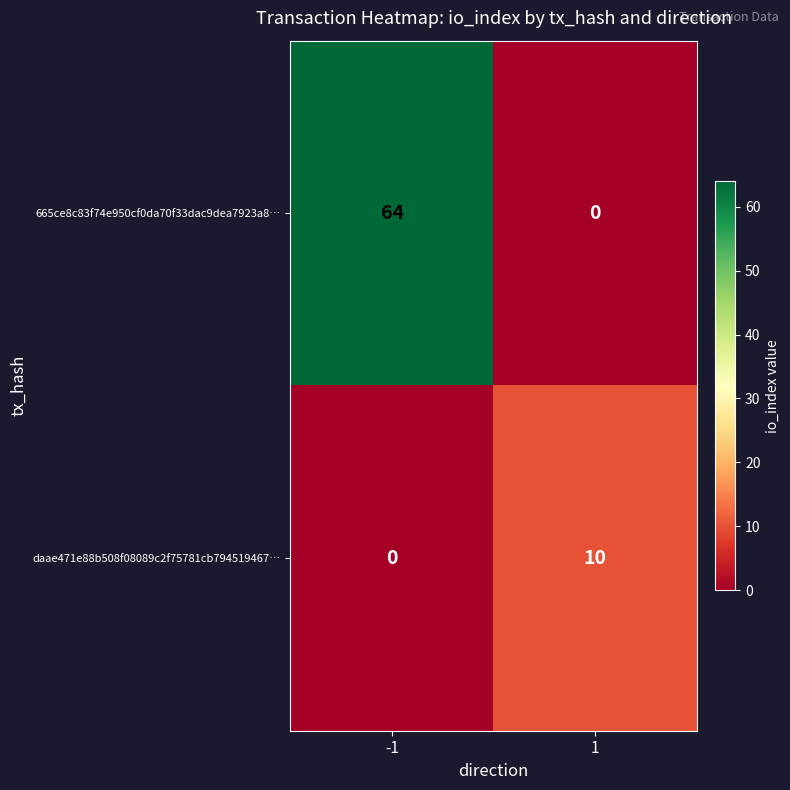

Which series has the largest total across all categories?

665ce8c83f74e950cf0da70f33dac9dea7923a8…